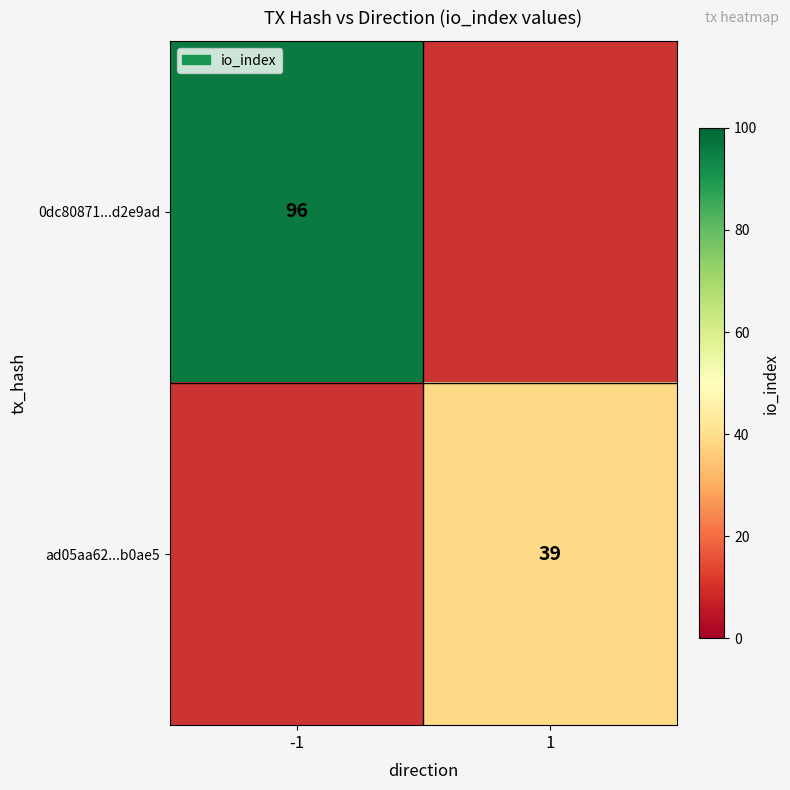

Is it true that 0dc80871...d2e9ad equals 96 at -1?

True